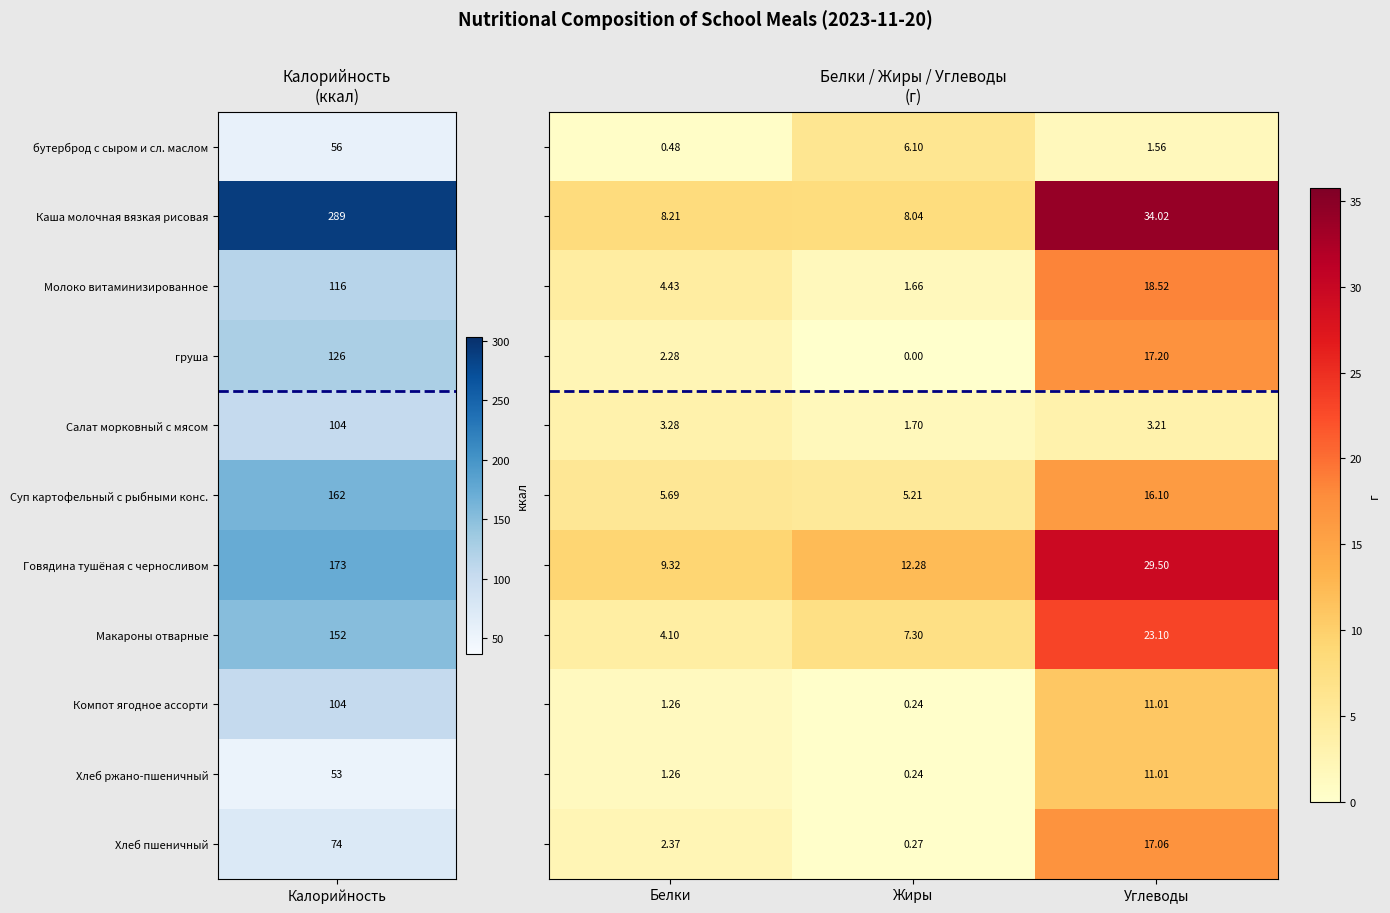

At which category does the chart reach its peak across all series?

Углеводы